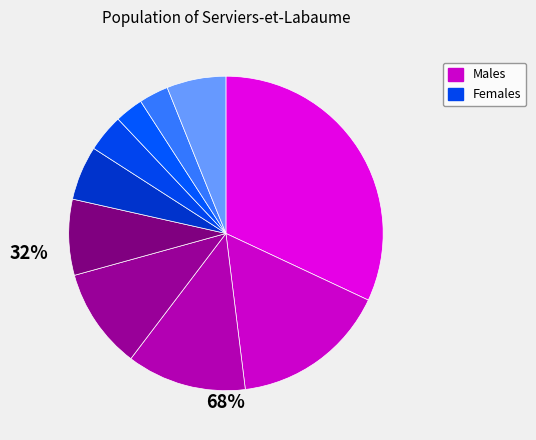

Count the number of slices in the pie.

10